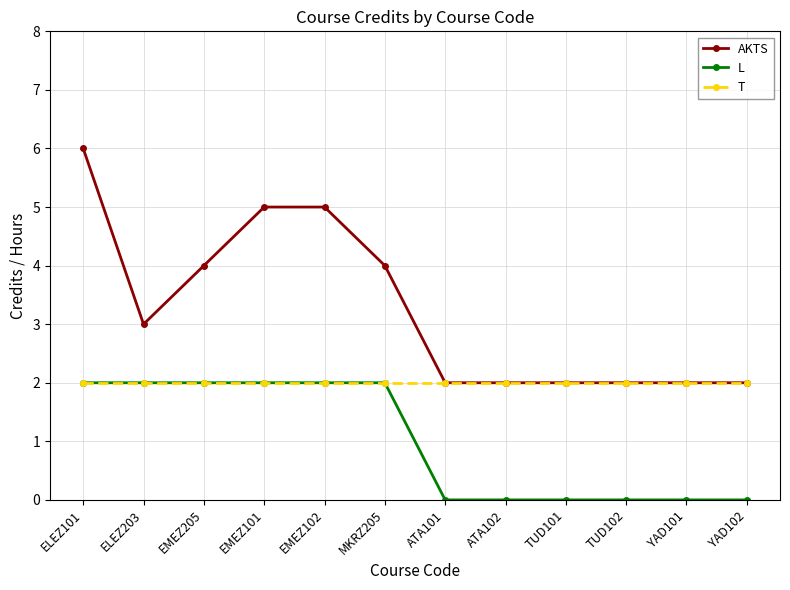

How many data points in L are less than 2?

6